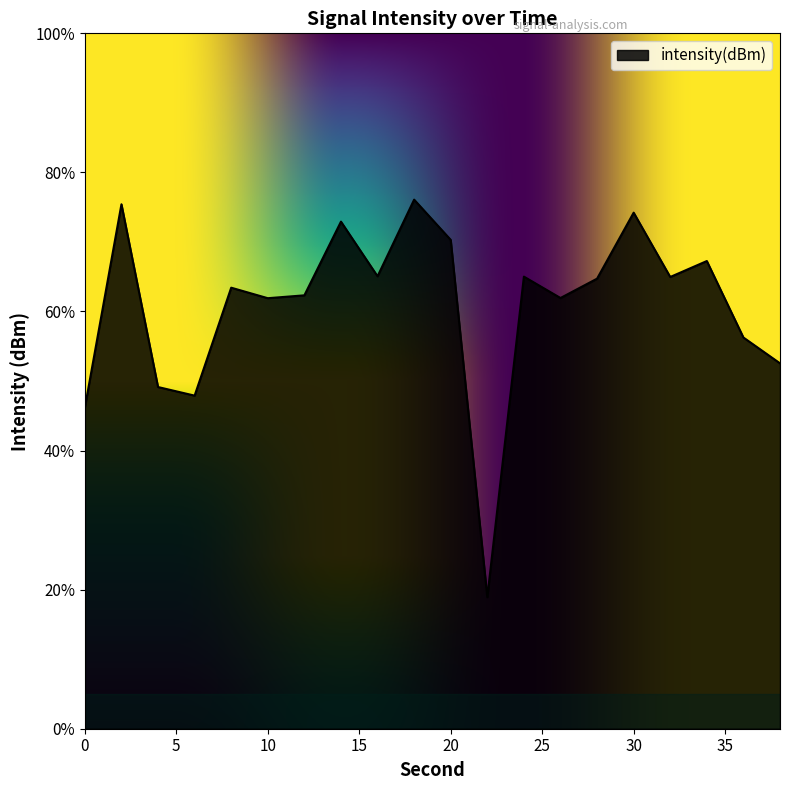

What is the smallest value displayed?

18.9